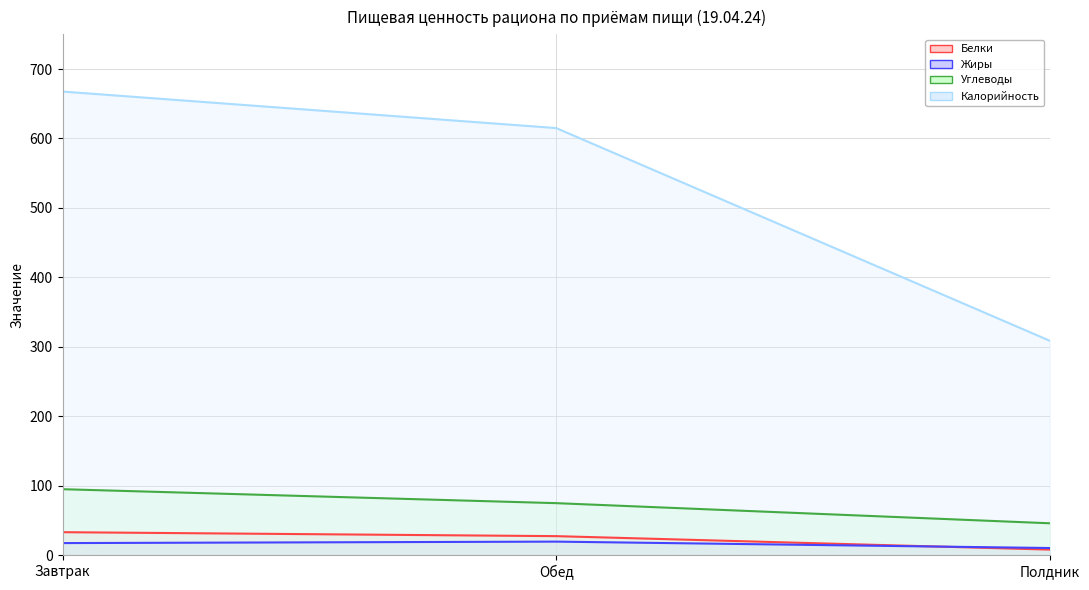

At how many categories does at least one series exceed 579?

2